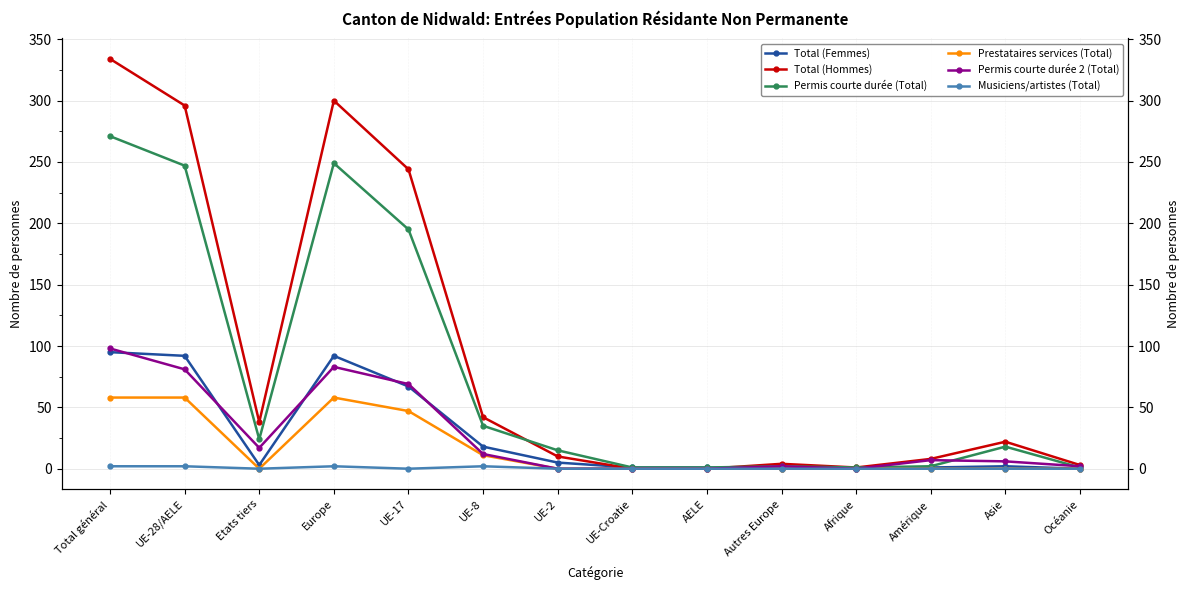

What is the sum of all Permis courte durée 2 (Total) values?

377